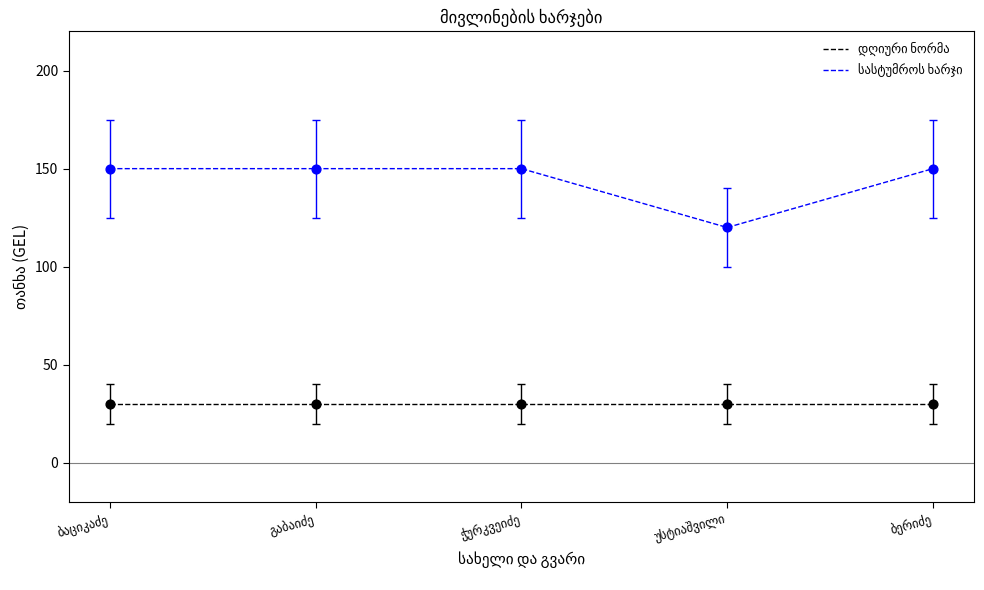

What is the maximum value shown in the chart?

150